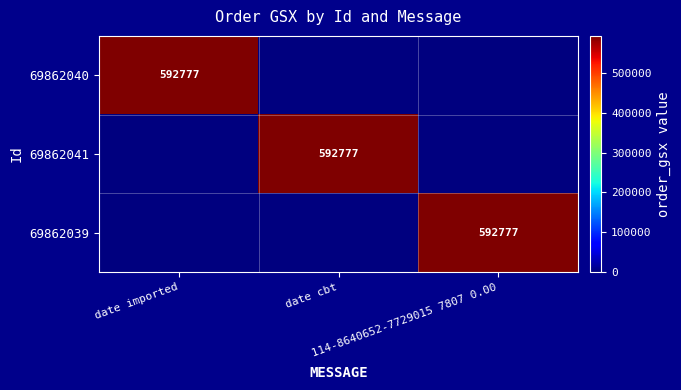

Which series has the largest total across all categories?

69862040